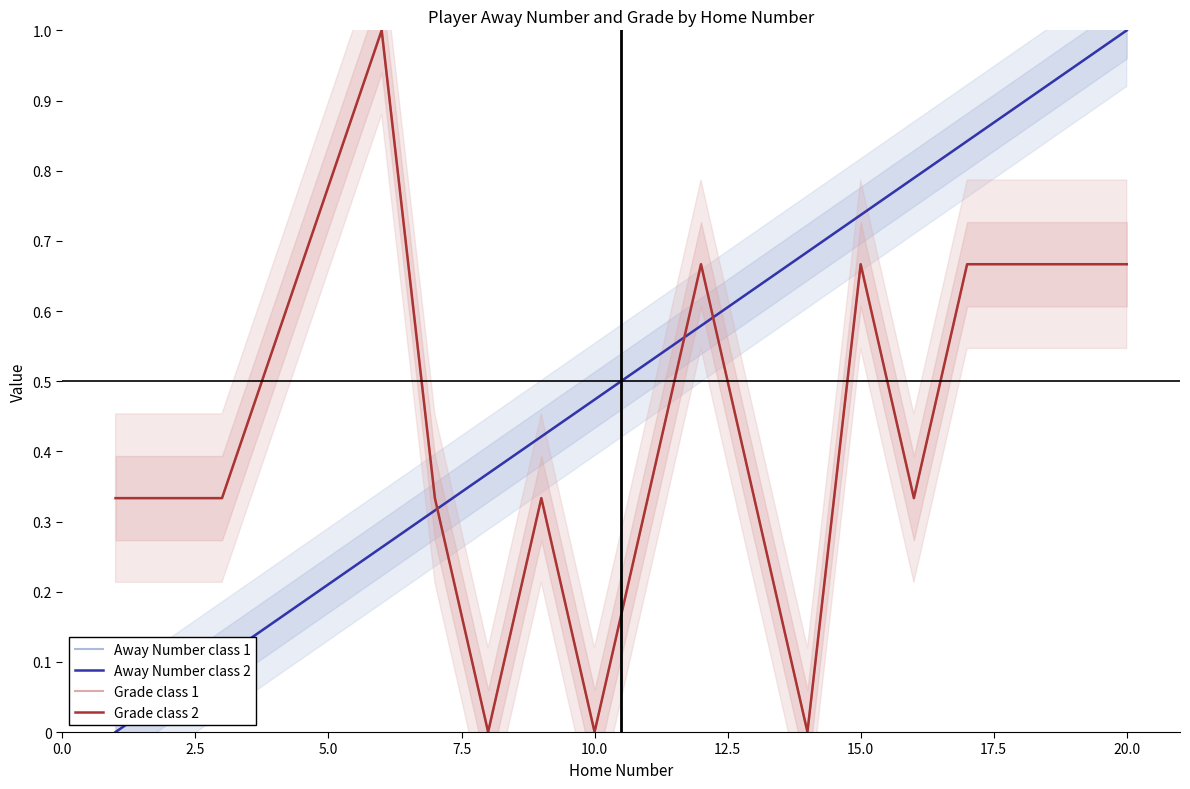

Reading left to right, transcribe all the data shown in this chart.

Away Number class 1: 0.0	0.1	0.1	0.3	0.3	0.4	0.4	0.5	0.5	0.6	0.6	0.7	0.7	0.8	0.8	0.9	0.9	1.0
Away Number class 2: 0.0	0.1	0.1	0.3	0.3	0.4	0.4	0.5	0.5	0.6	0.6	0.7	0.7	0.8	0.8	0.9	0.9	1.0
Grade class 1: 0.3	0.3	0.3	1.0	0.3	0.0	0.3	0.0	0.3	0.7	0.3	0.0	0.7	0.3	0.7	0.7	0.7	0.7
Grade class 2: 0.3	0.3	0.3	1.0	0.3	0.0	0.3	0.0	0.3	0.7	0.3	0.0	0.7	0.3	0.7	0.7	0.7	0.7